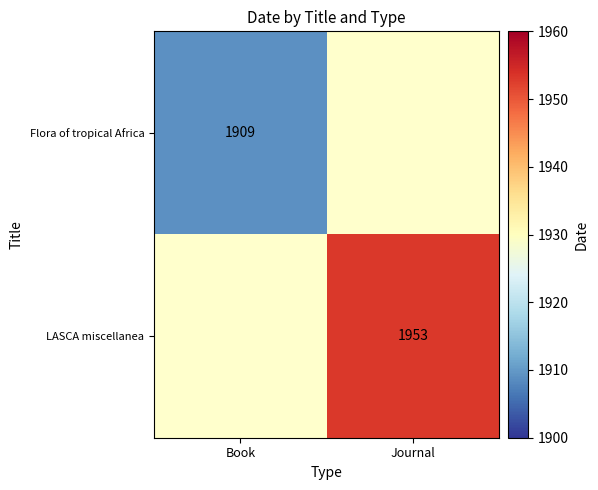

Is the value of Flora of tropical Africa at Book greater than the value of LASCA miscellanea at Journal?

No